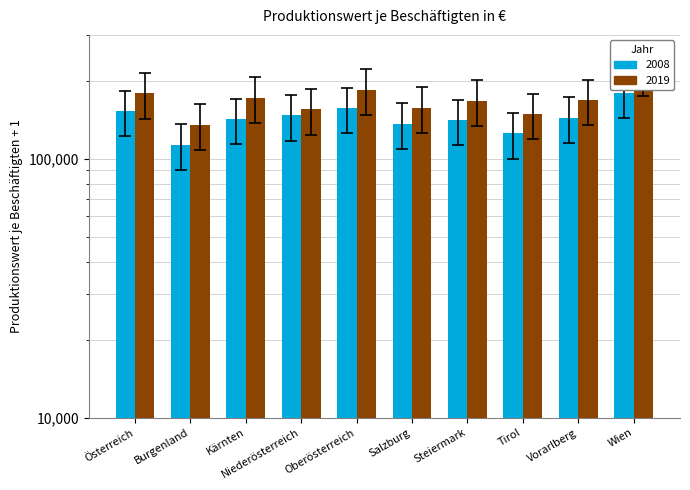

Does the chart contain any negative values?

No